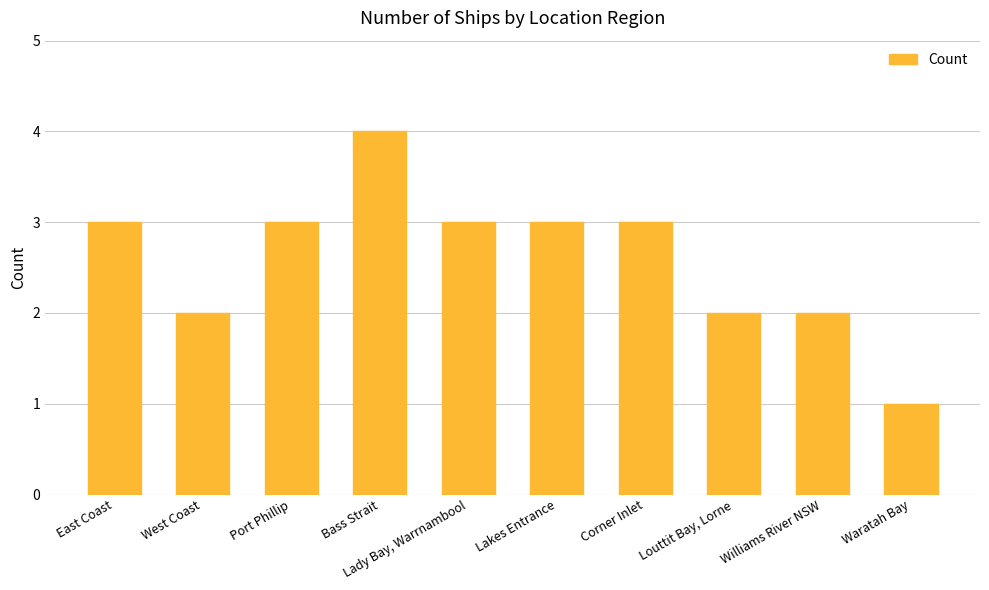

Count the number of data series in this chart.

1